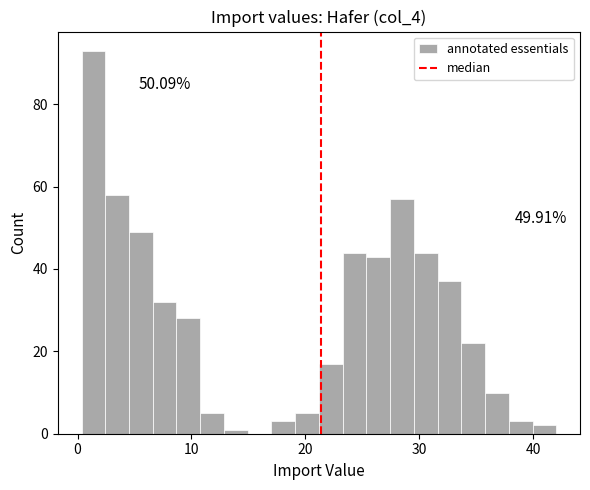

Read against the x-axis, roughly where is the centre of the tallest bar?

1